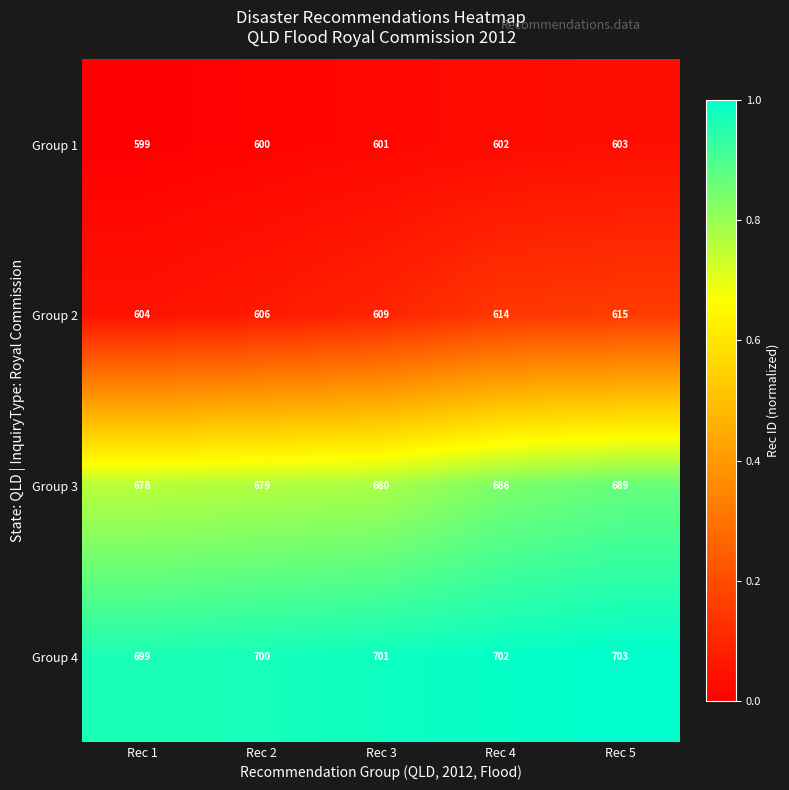

Between Rec 3 and Rec 4, which series saw the biggest shift?

Group 3